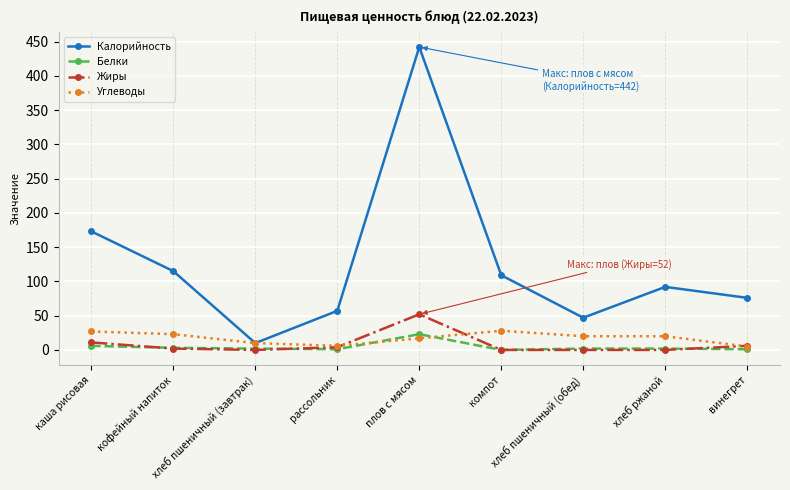

Between хлеб пшеничный (завтрак) and компот, which series saw the biggest shift?

Калорийность